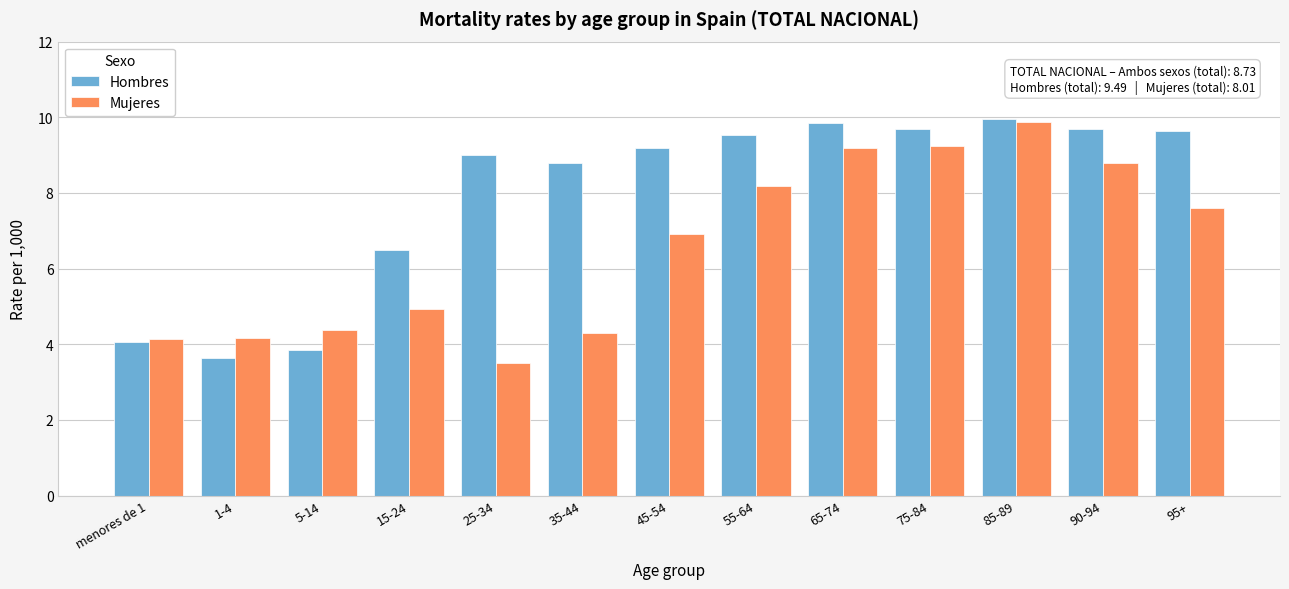

Where is Hombres nearest to the value 6?

15-24